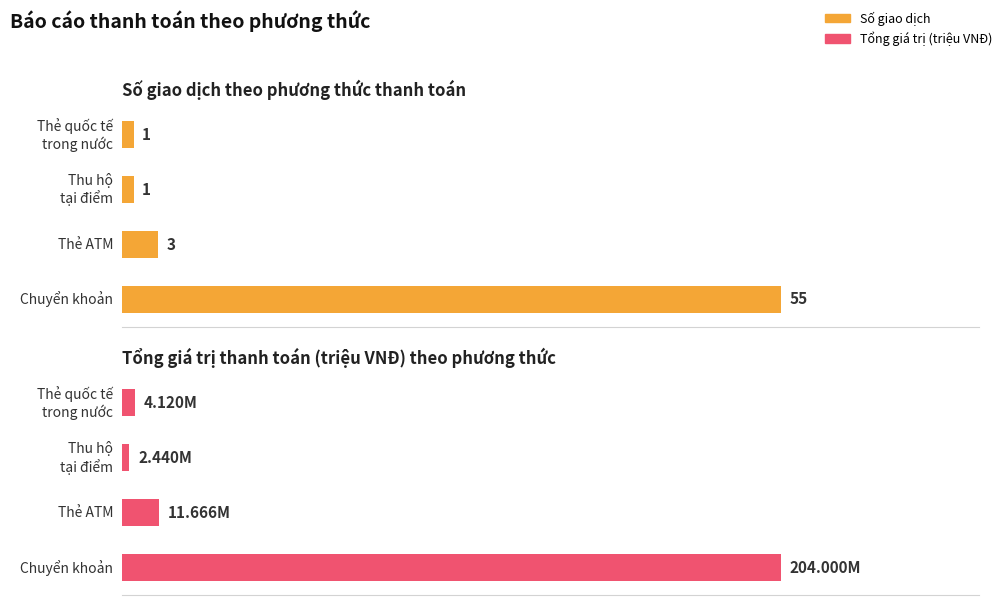

Is it true that Thu hộ tại điểm equals -1263977 at 10?

False